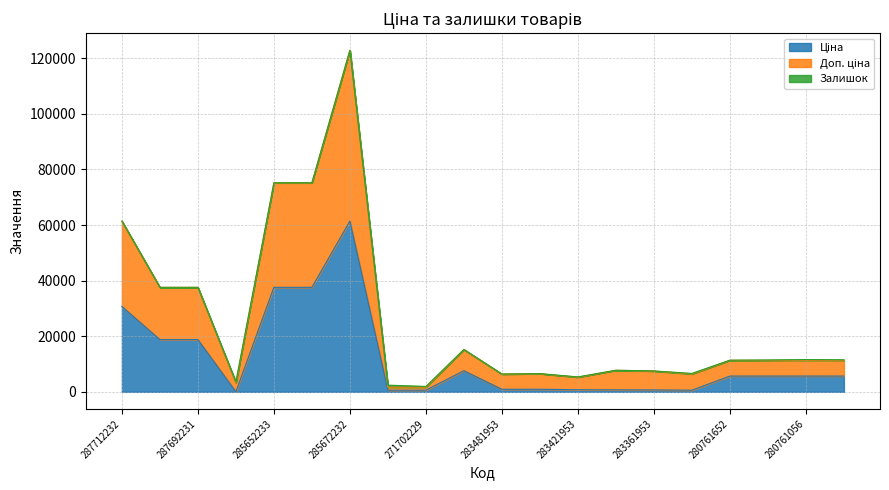

Reading left to right, list all the values displayed in this chart.

Ціна: 30717.1	18796.8	18796.8	32.0	37593.6	37593.6	61434.3	589.9	589.9	7596.5	910.4	934.5	752.2	705.1	681.0	584.4	5673.8	5673.8	5673.8	5673.8
Доп. ціна: 61434.3	37593.6	37593.6	3237.1	75187.2	75187.2	122868.5	1671.6	1671.6	15193.1	6372.7	6541.8	5265.5	7756.4	7490.8	6428.3	11347.6	11347.6	11347.6	11347.6